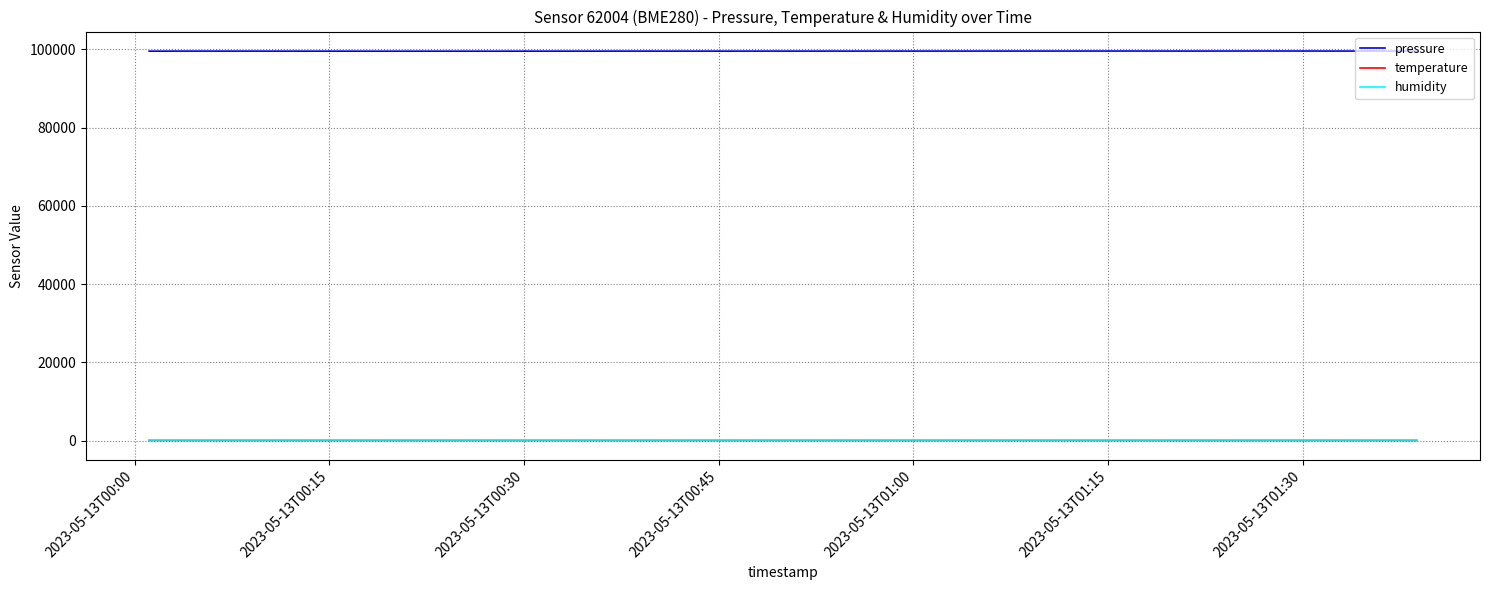

True or false: humidity and pressure cross at least once.

False